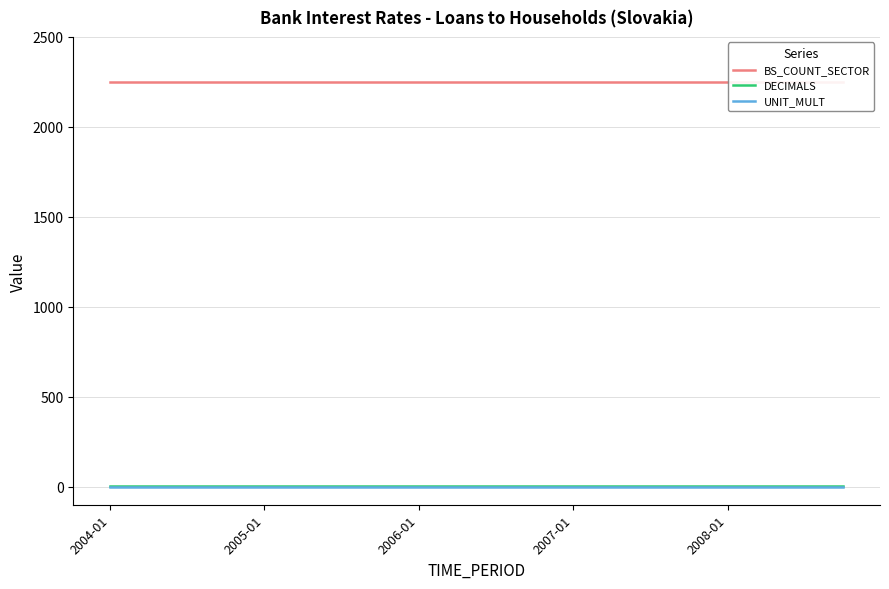

Reading left to right, list all the values displayed in this chart.

BS_COUNT_SECTOR: 2250	2250	2250	2250	2250	2250	2250	2250	2250	2250	2250	2250	2250	2250	2250	2250	2250	2250	2250	2250
DECIMALS: 4	4	4	4	4	4	4	4	4	4	4	4	4	4	4	4	4	4	4	4
UNIT_MULT: 0	0	0	0	0	0	0	0	0	0	0	0	0	0	0	0	0	0	0	0